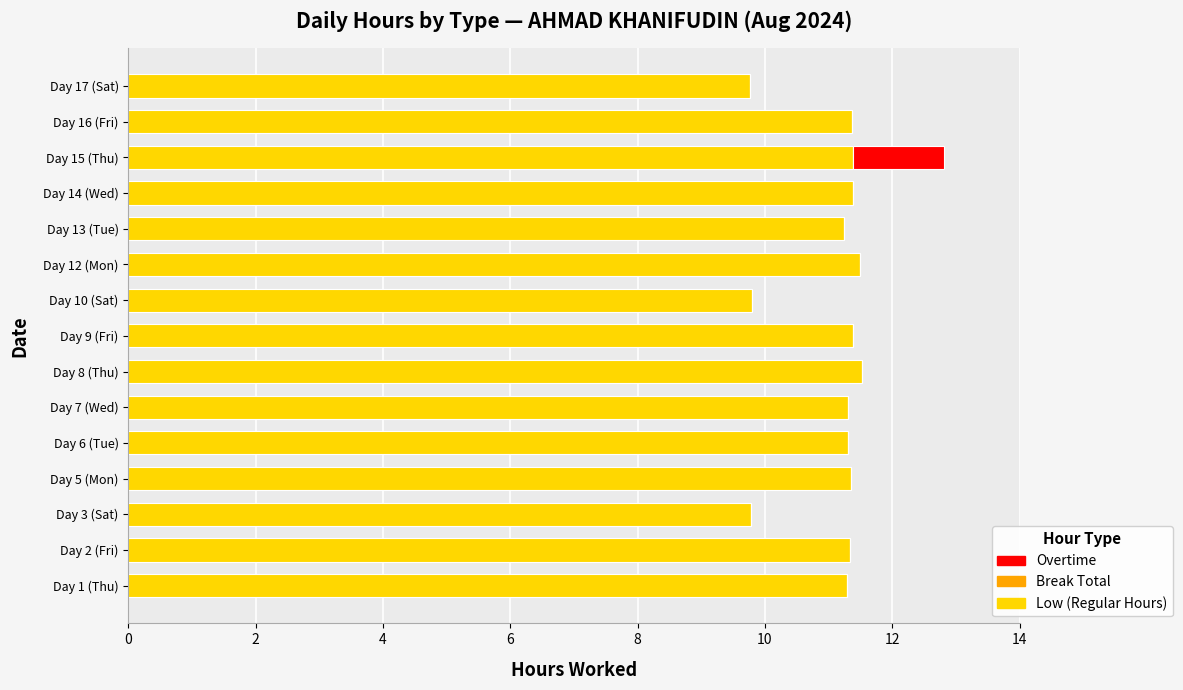

The value of Low (Regular Hours) at Day 5 (Mon) is 14.8. True or false?

False